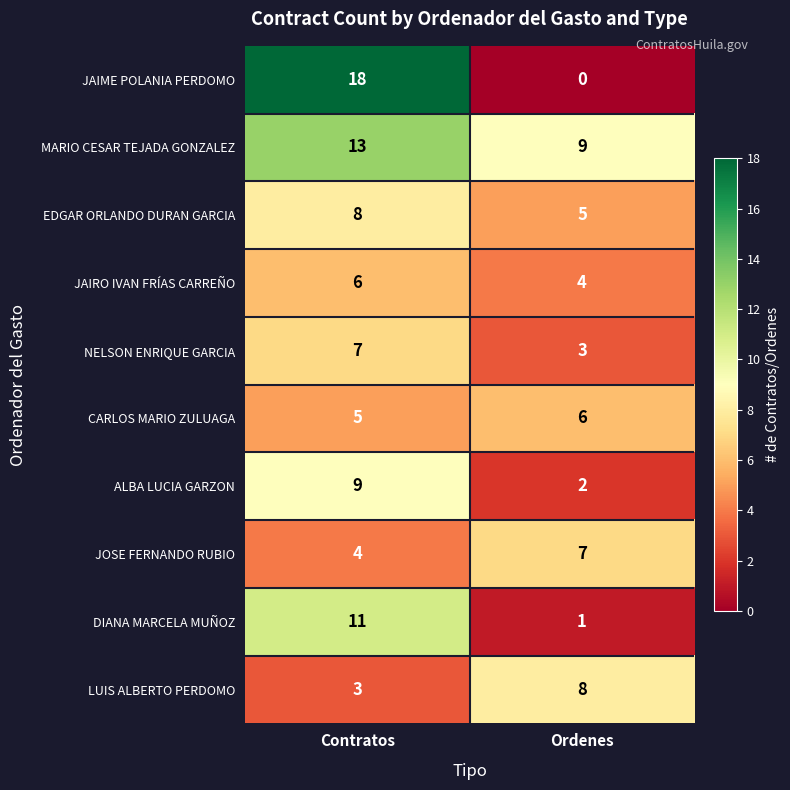

At which category does the chart reach its minimum across all series?

Ordenes